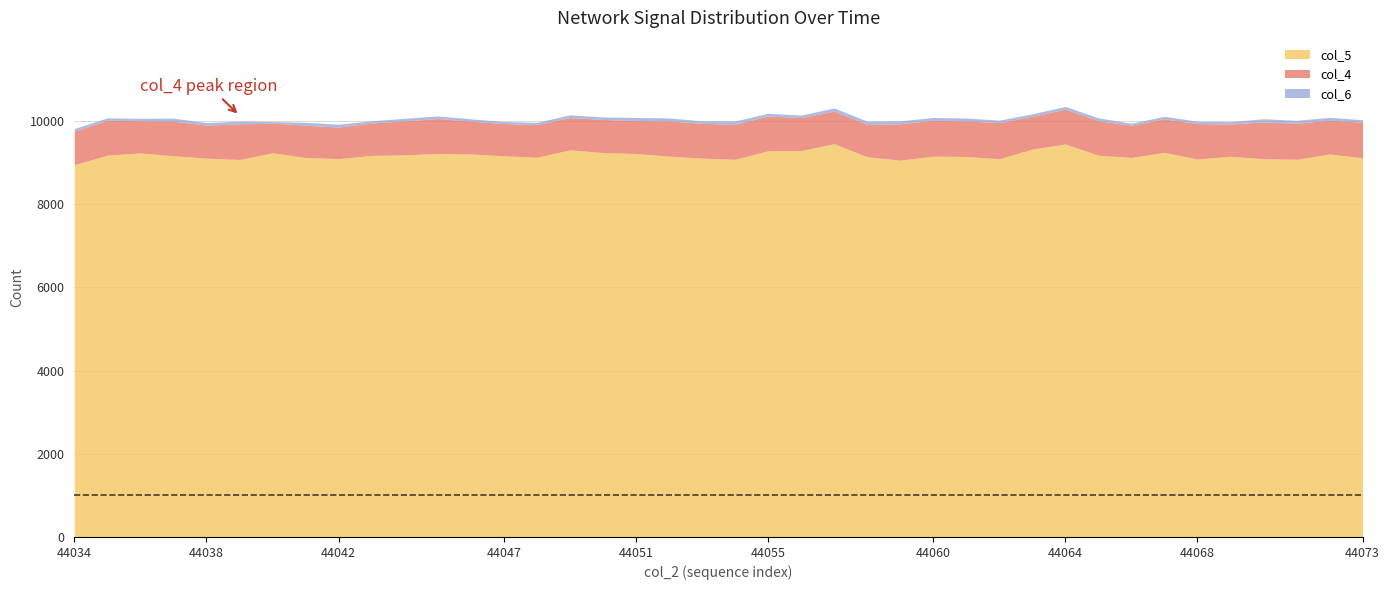

How many data points in col_6 are above 812?

19